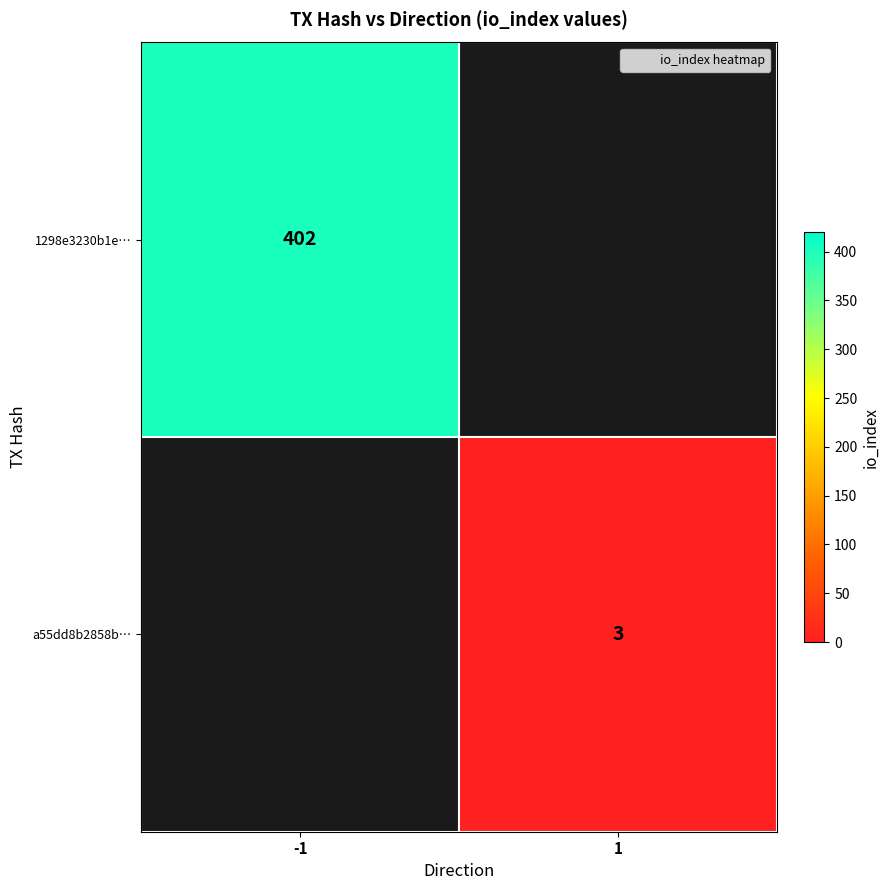

True or false: a55dd8b2858b… has a value of 3 at 1.

True